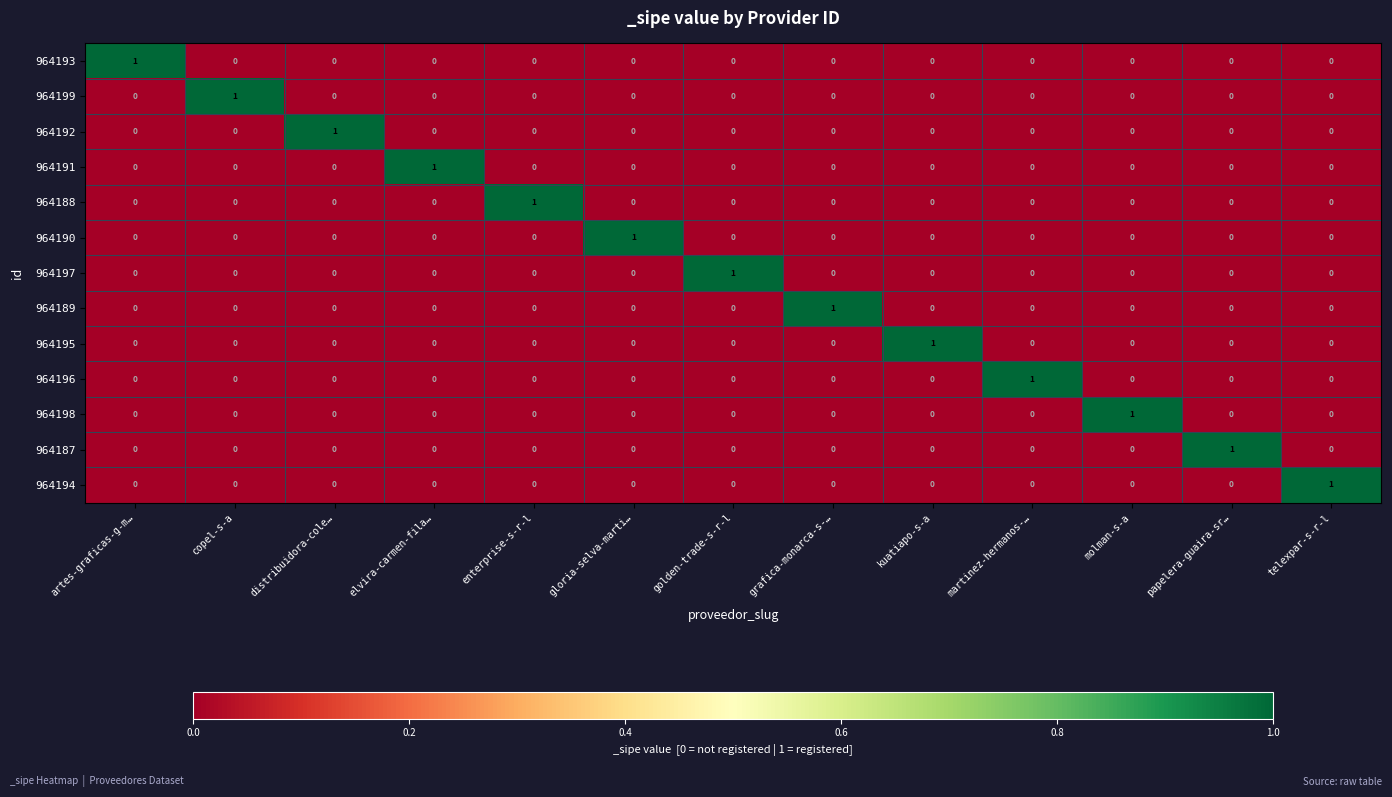

Is the value of 964188 at enterprise-s-r-l greater than the value of 964199 at papelera-guaira-sr…?

Yes